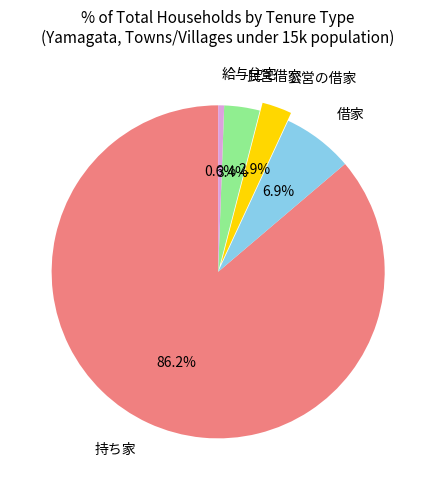

Is the sum of 公営の借家 and 借家 greater than half?

No